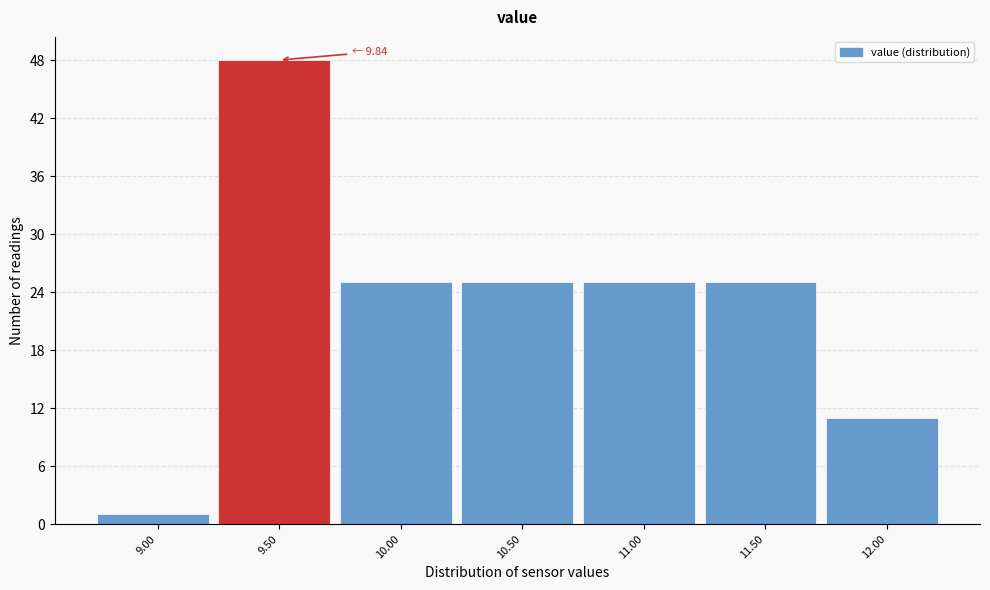

Reading right to left, transcribe all the data shown in this chart.

11	25	25	25	25	48	1